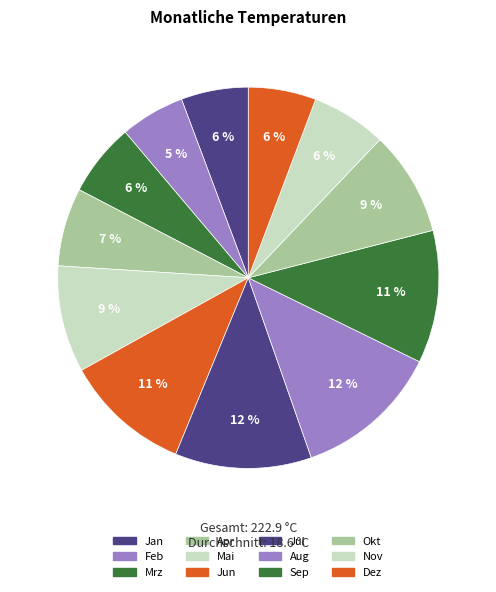

How many slices are in this pie chart?

12